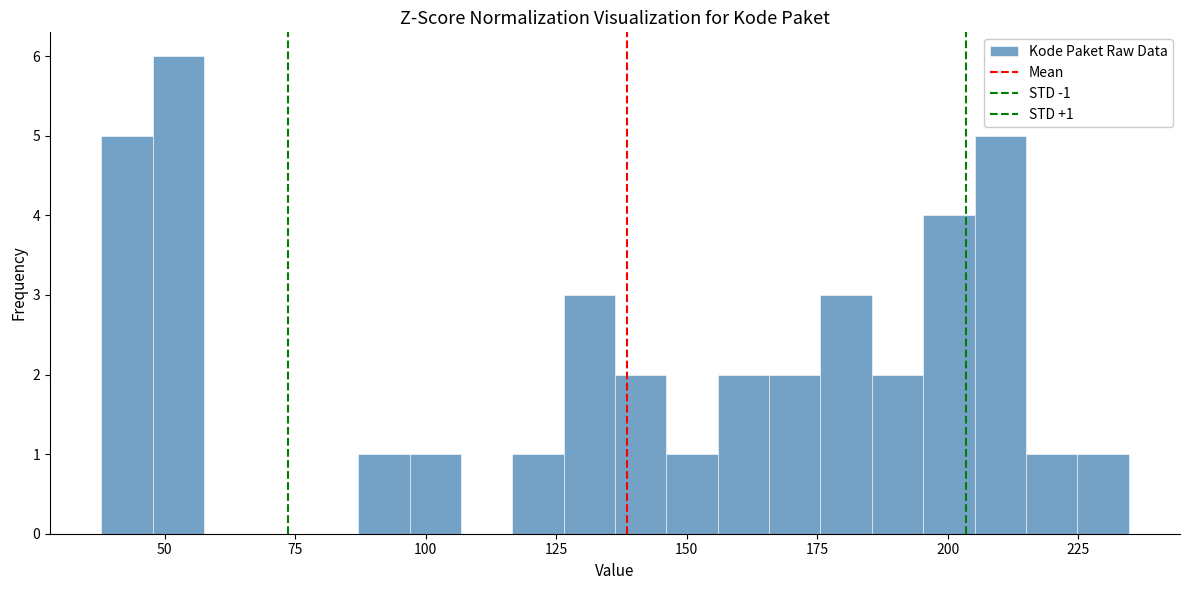

Around what value on the x-axis is the tallest bar? Give the approximate position of its centre, as read against the axis.

55